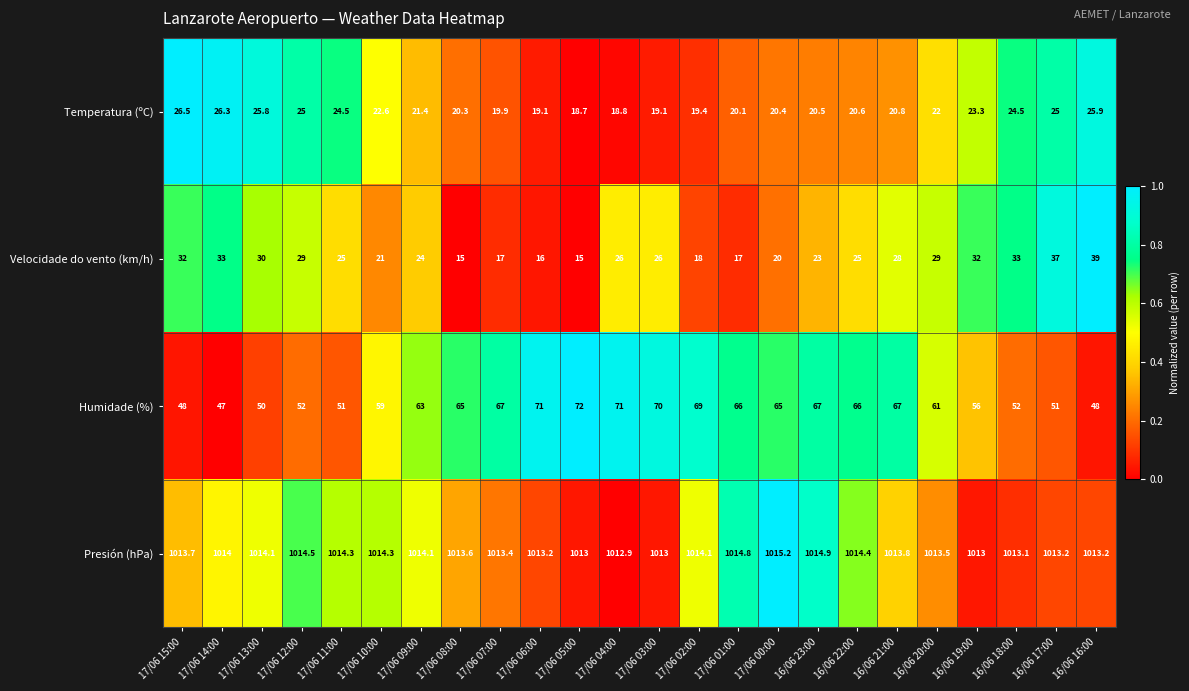

Which series has the largest total across all categories?

Presión (hPa)